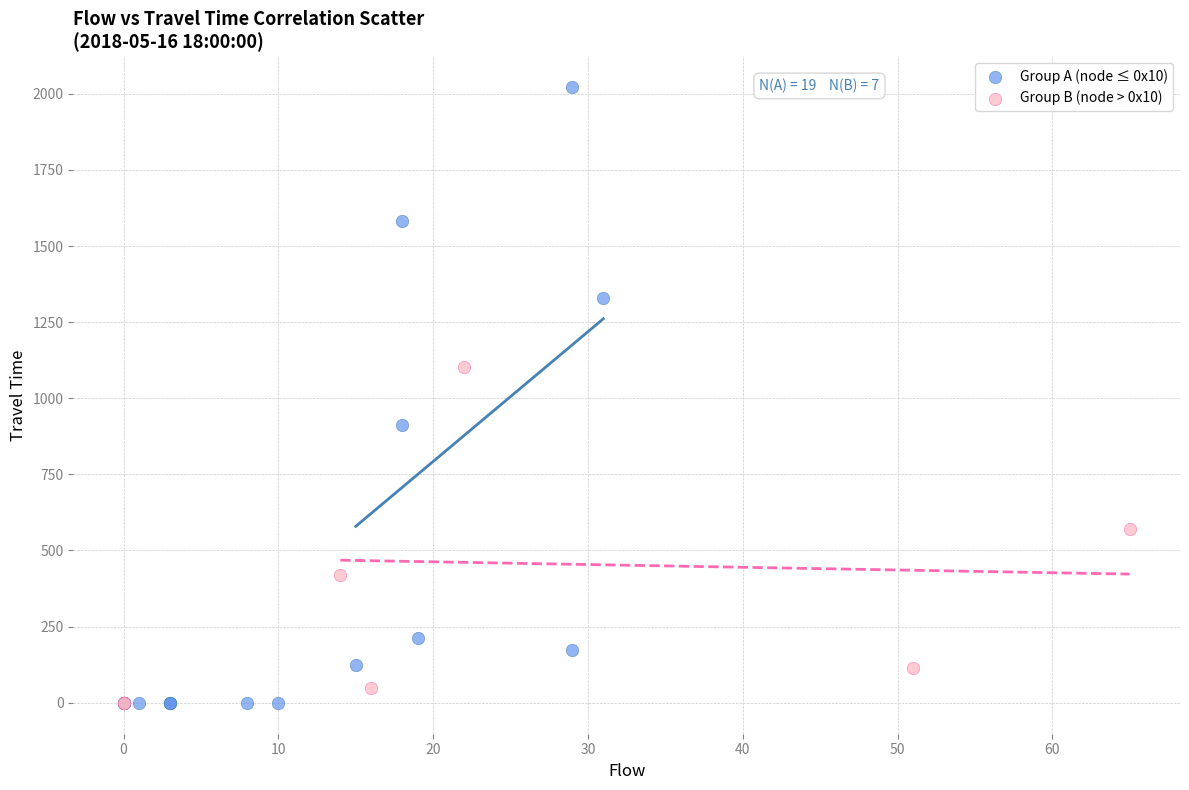

Which series has the largest Y range (max minus min)?

Group A (node ≤ 0x10)